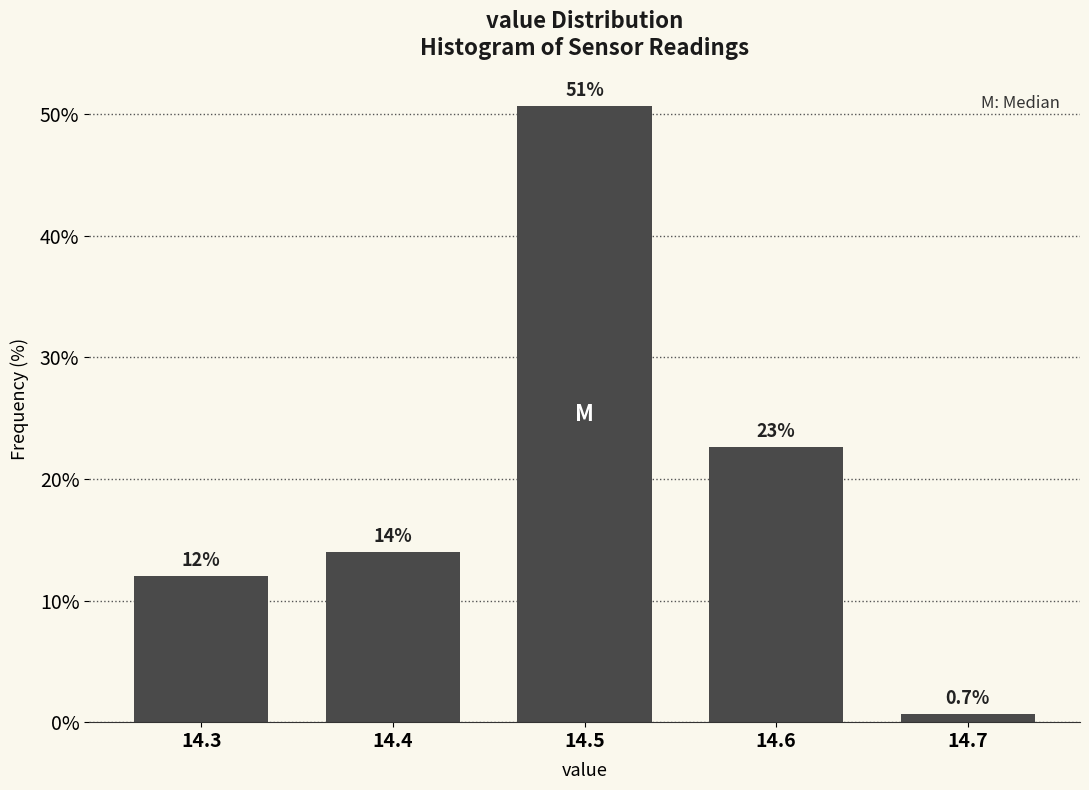

Reading right to left, what are all the values shown in this chart?

0.7	22.7	50.7	14.0	12.0